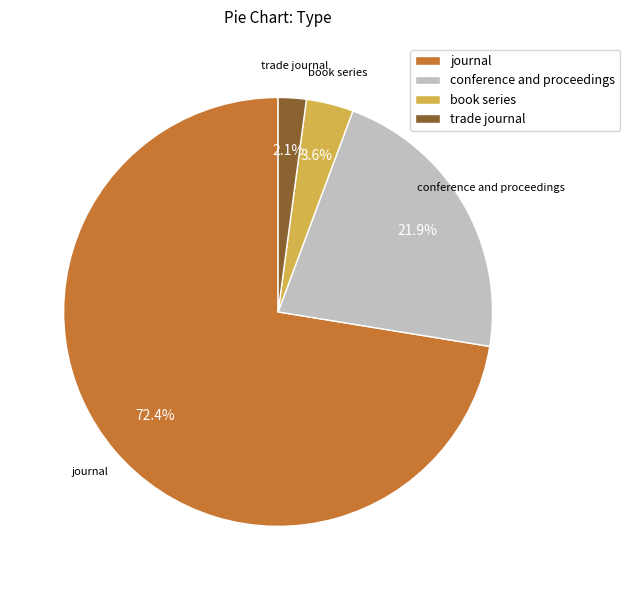

What percentage is the conference and proceedings slice, to the nearest percent?

22%